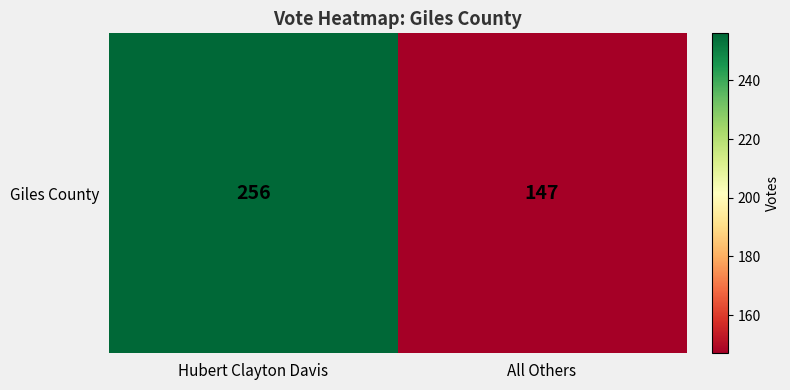

Reading left to right, list all the values displayed in this chart.

256	147